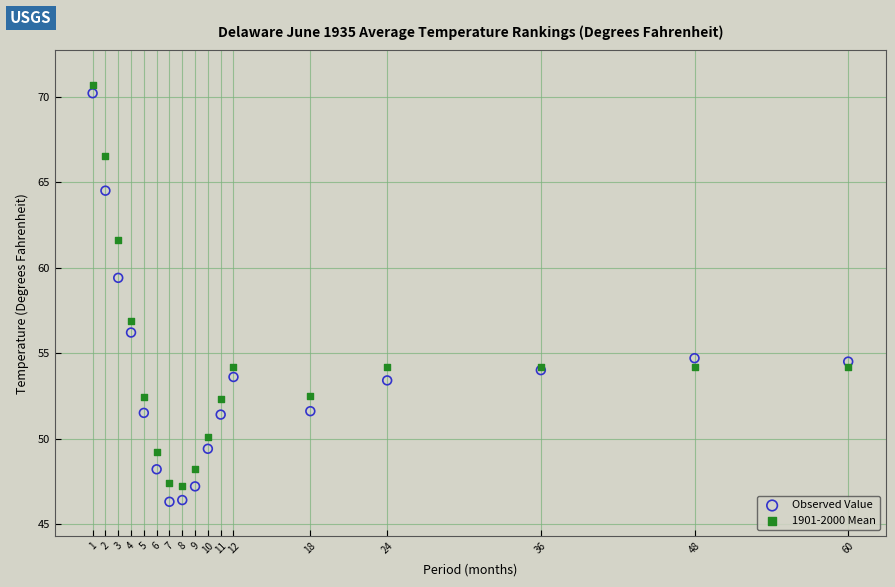

Which series has the widest spread of Y values?

Observed Value